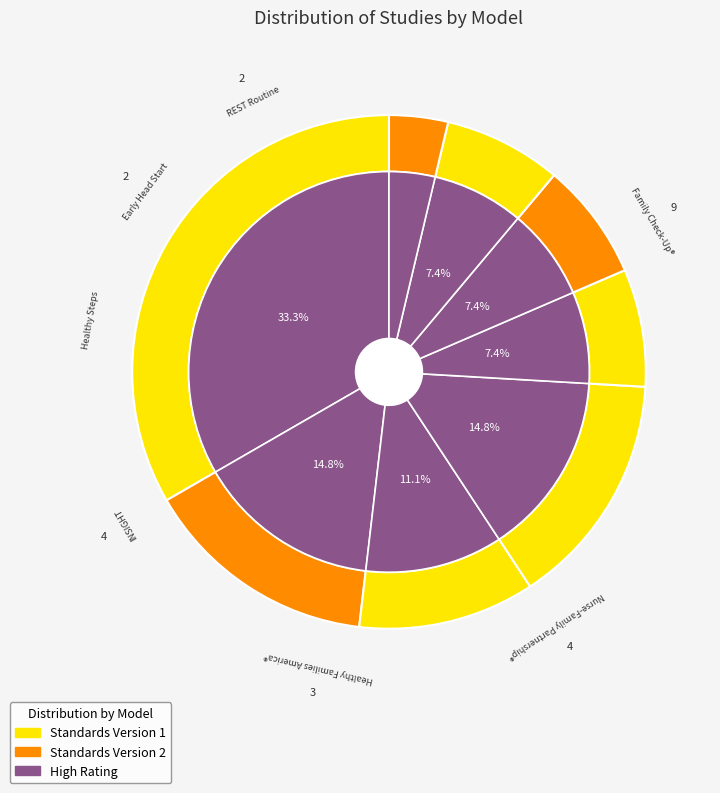

What percentage do Early Head Start—Home-based option and Nurse-Family Partnership (NFP)® together represent?

22.2%